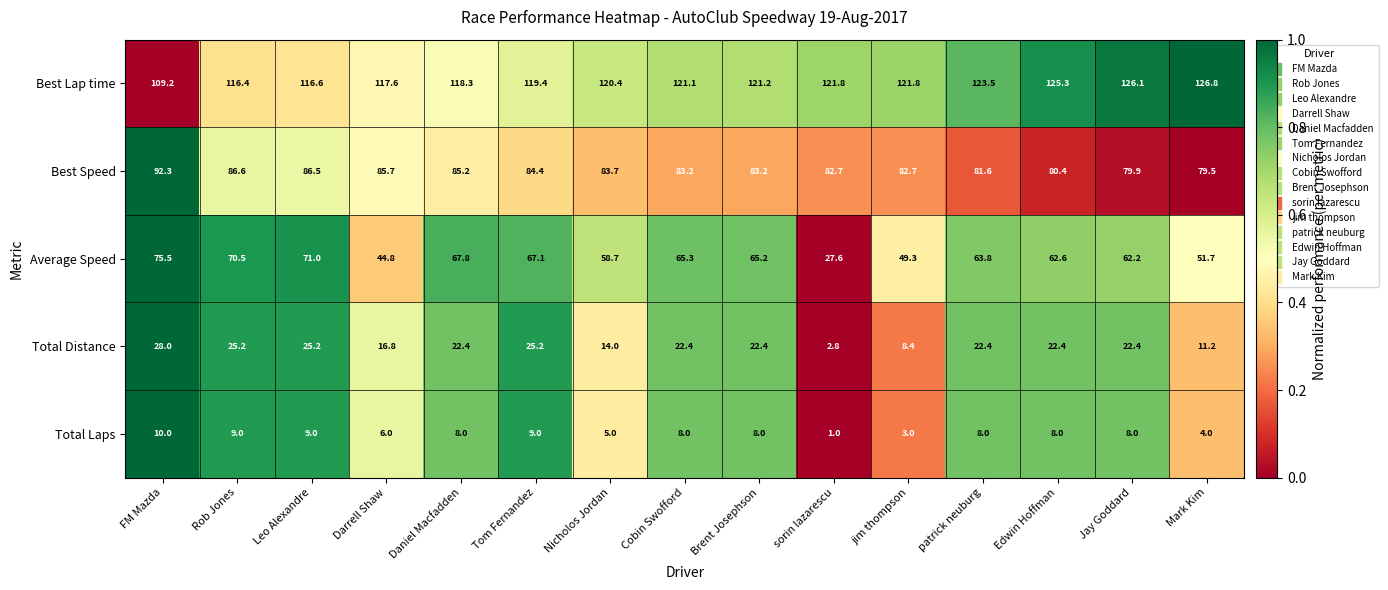

Read the Total Distance value at Edwin Hoffman.

22.4